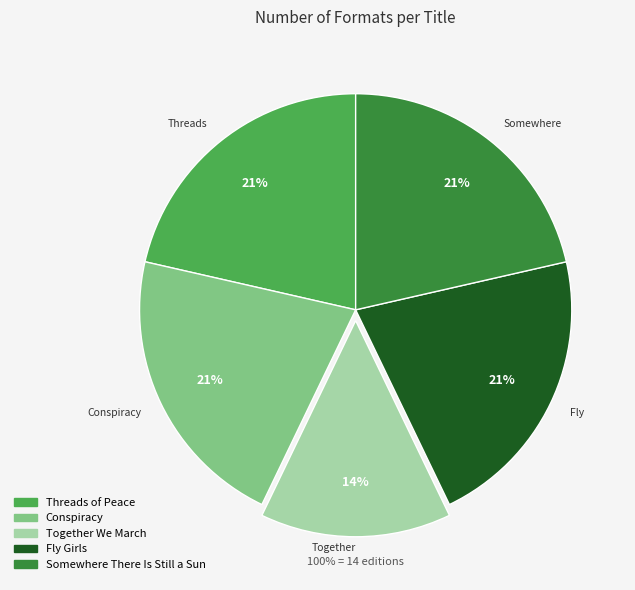

To the nearest percent, what is the combined percentage of Fly Girls and Together We March?

36%